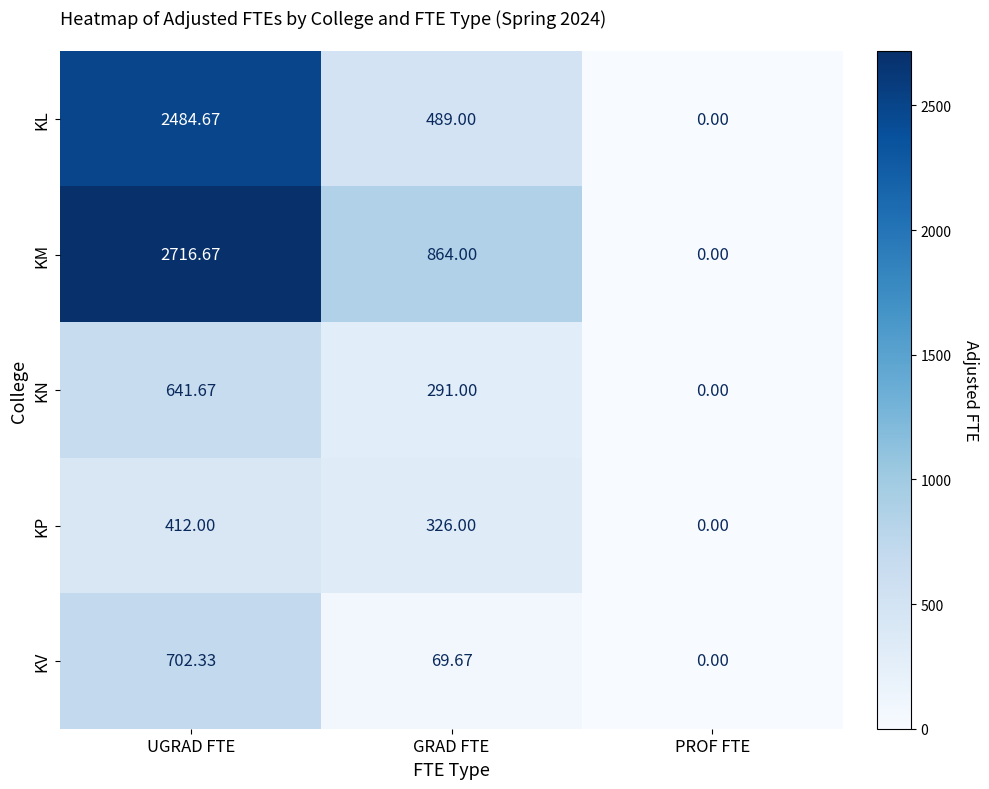

Rank the series by their maximum value, from highest to lowest.

KM, KL, KV, KN, KP